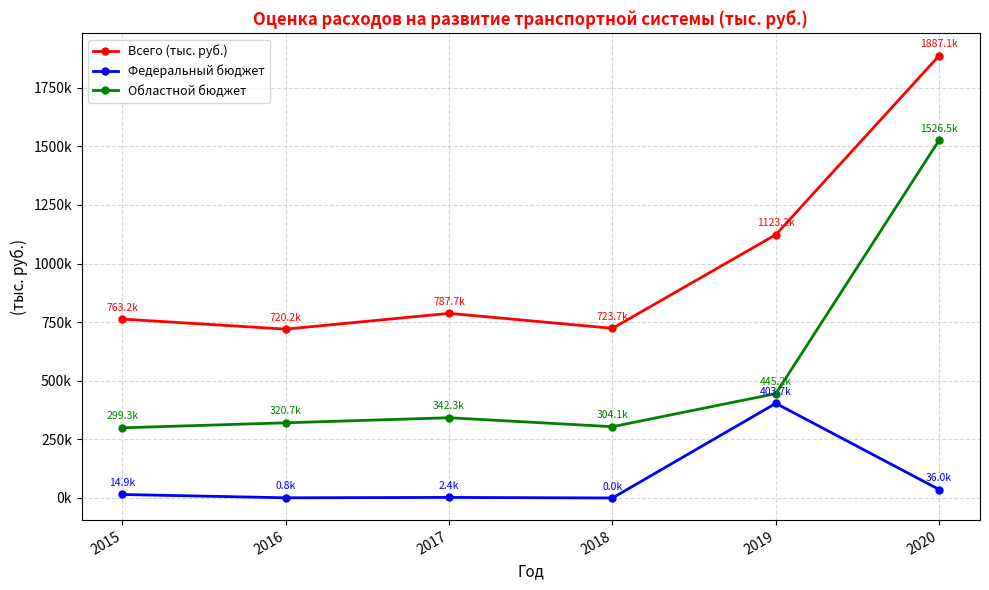

At which label does Областной бюджет first exceed 342311?

2019